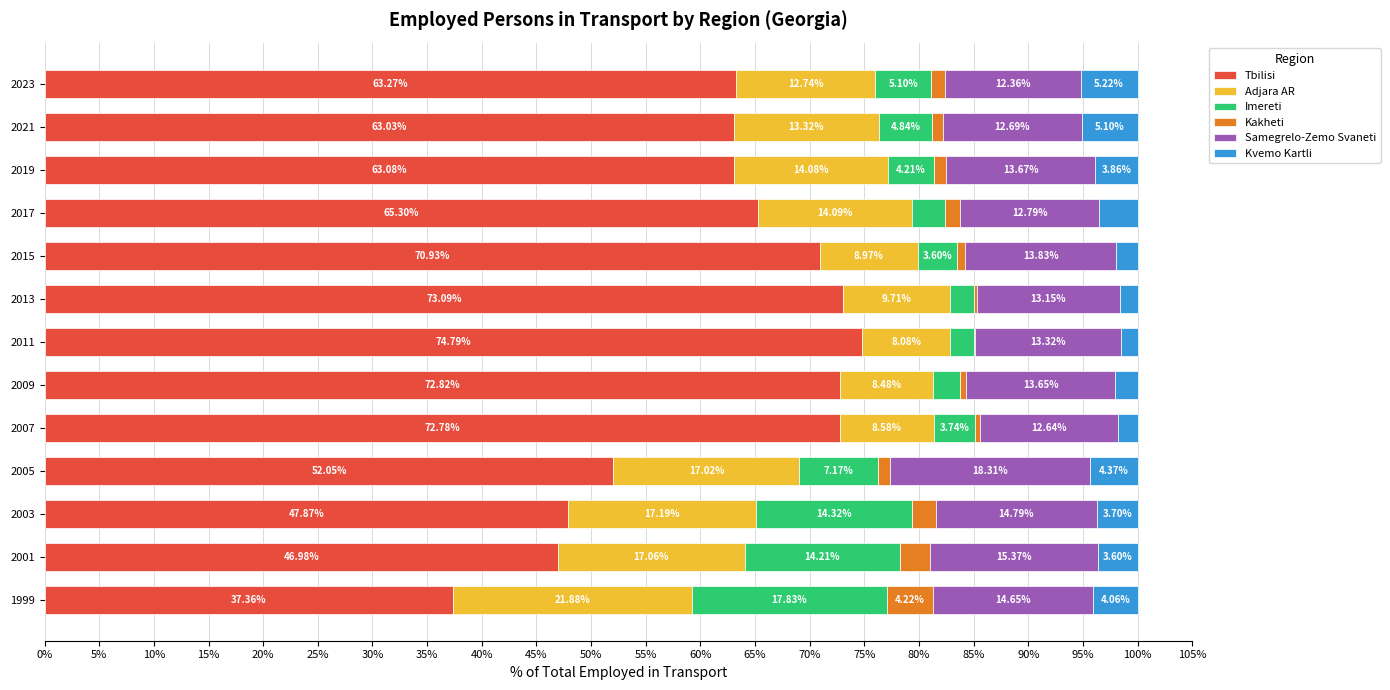

Count the number of data series in this chart.

6